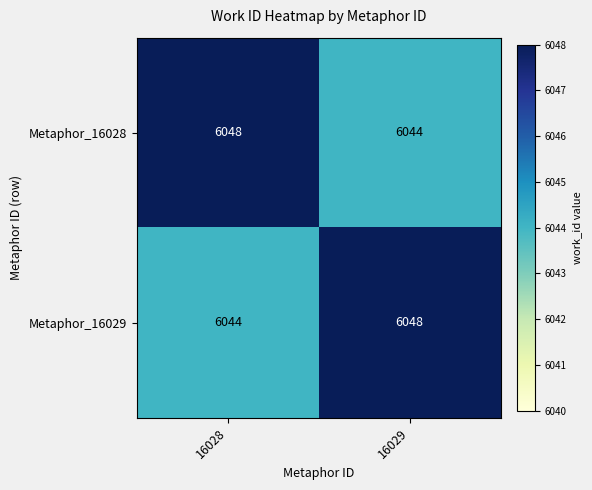

Is the value of Metaphor_16029 at 16029 greater than the value of Metaphor_16028 at 16029?

Yes